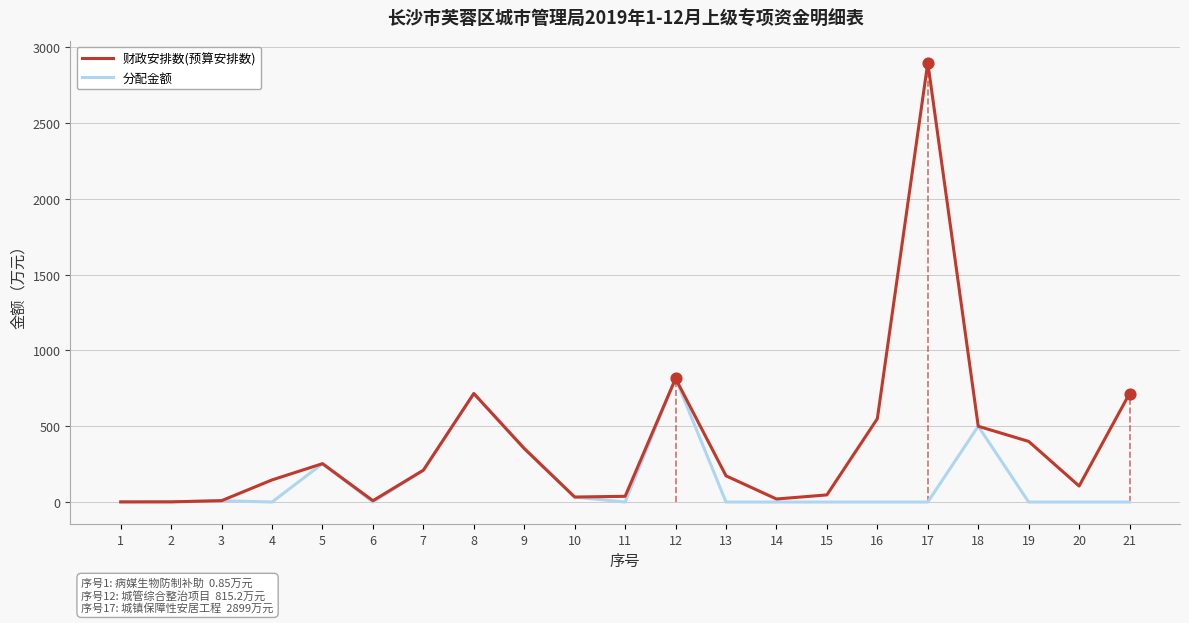

Which series has the largest range (max minus min)?

财政安排数(预算安排数)